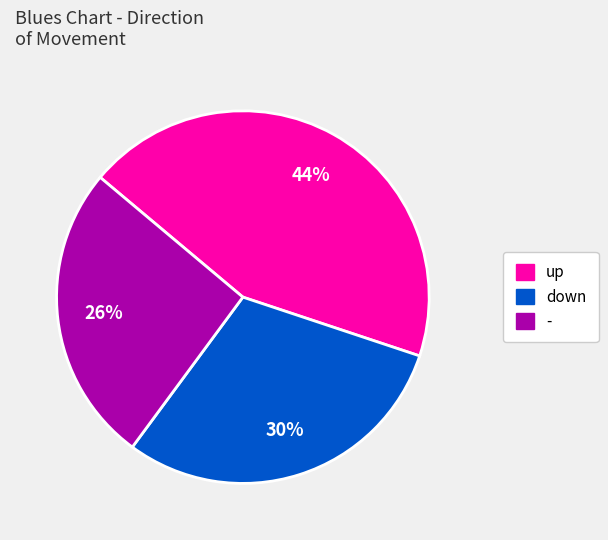

How many segments does this pie chart have?

3